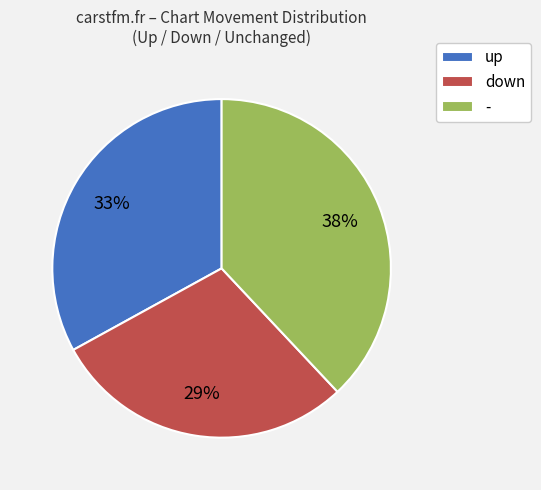

What is the smallest slice in the pie chart?

down